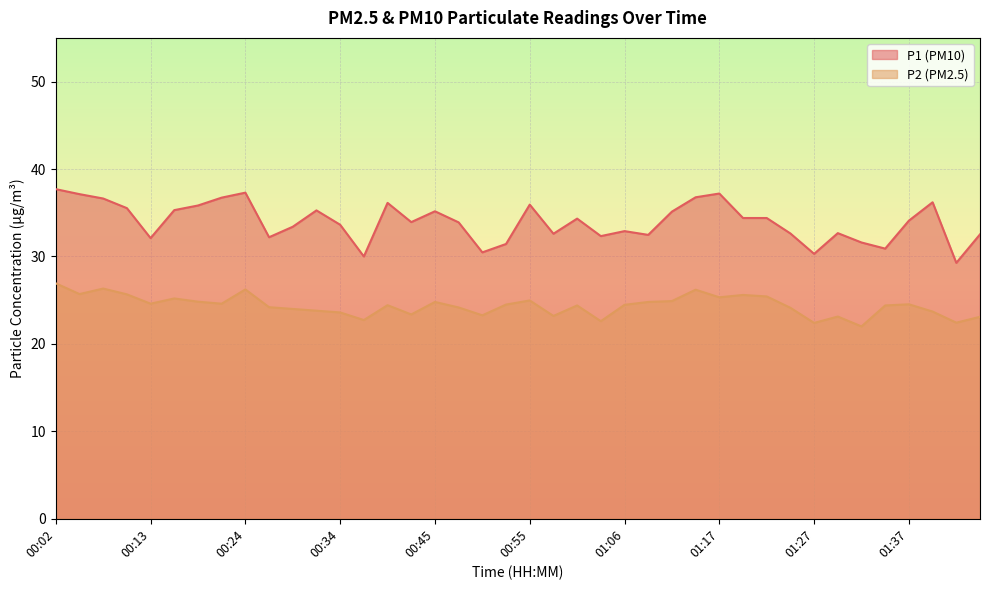

How many interior local valleys does the P1 series have?

11